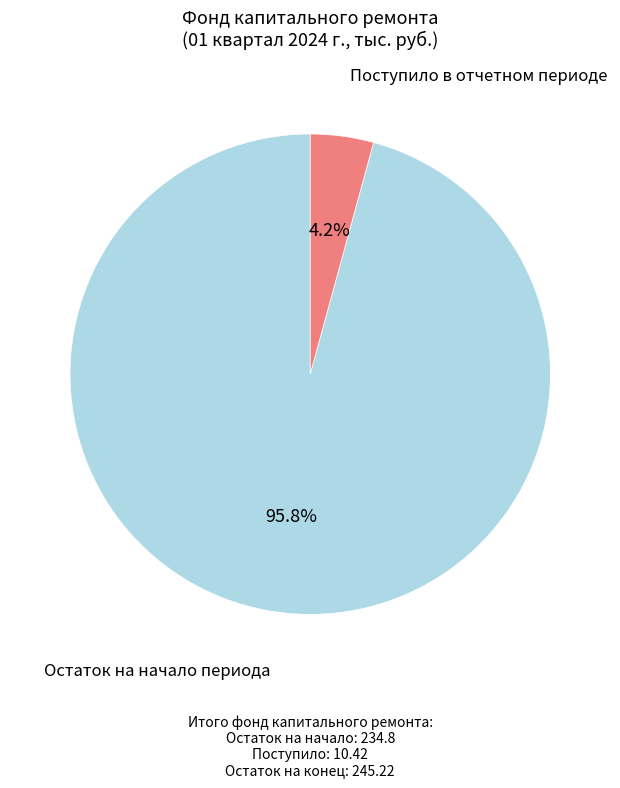

Which has a higher value, Поступило в отчетном периоде or Остаток на начало периода?

Остаток на начало периода